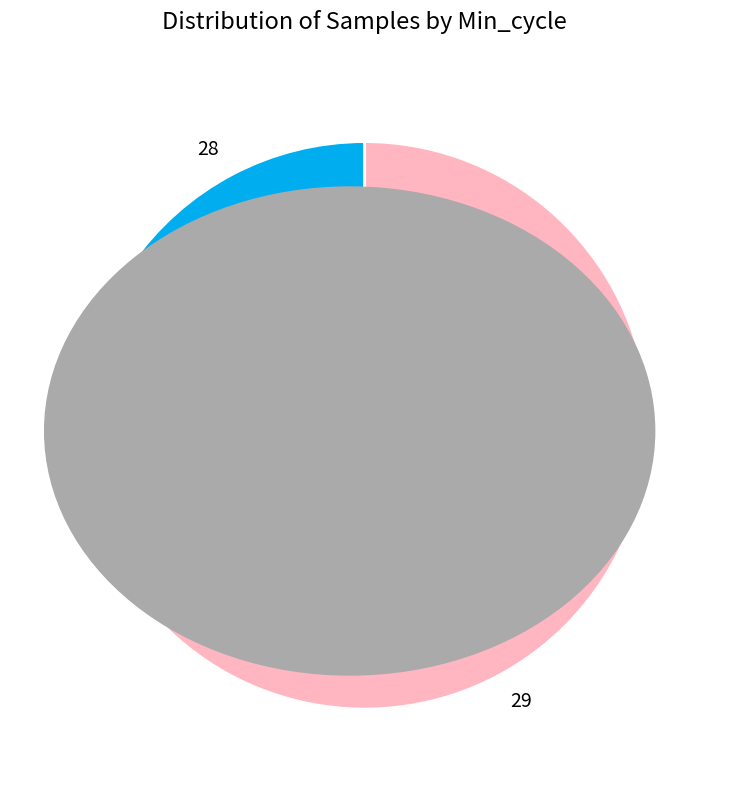

Is the sum of 28 and 29 greater than half?

Yes